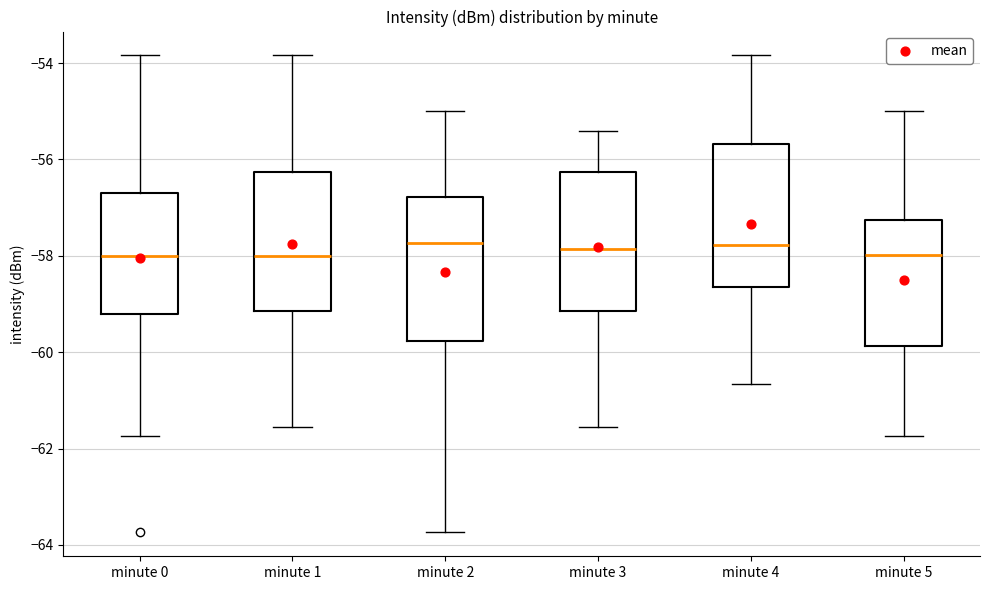

Where is the lower edge of the box for minute 0 on the y-axis? The values are not printed on the chart, so give them approximately, as read against the axis.

-59.2